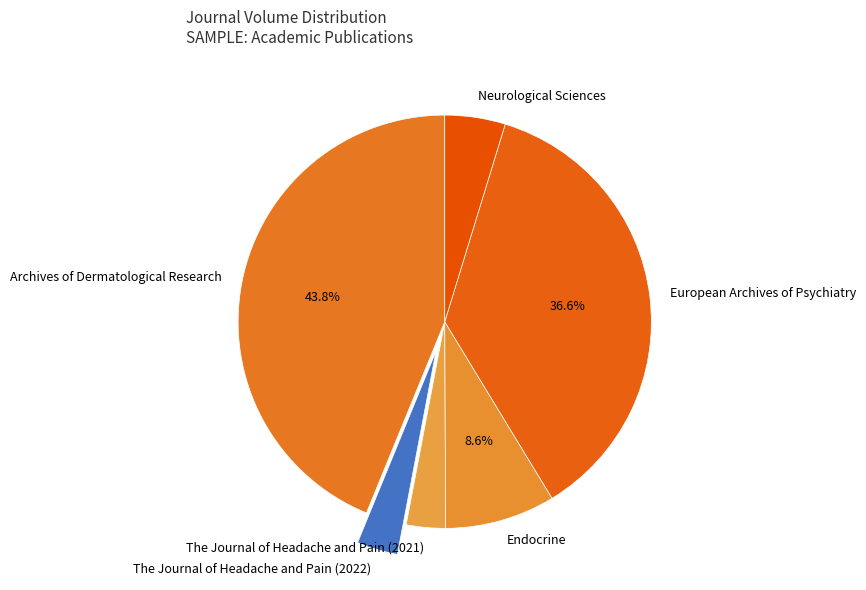

To the nearest percent, what is the difference between the Endocrine and The Journal of Headache and Pain (2021) slice percentages?

6%